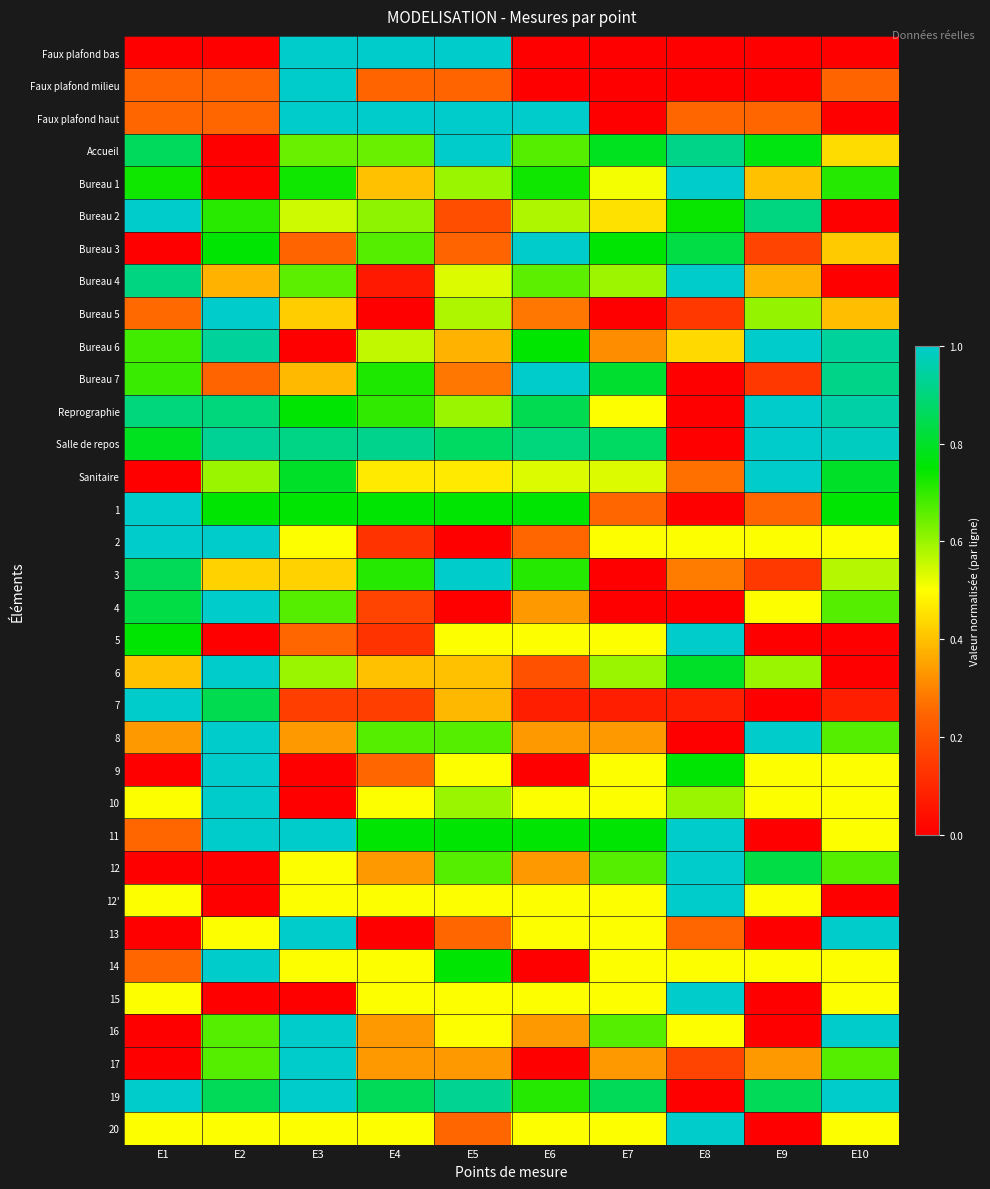

Reading left to right, list all the values displayed in this chart.

Faux plafond bas: E1=0.0	E2=0.0	E3=1.0	E4=1.0	E5=1.0	E6=0.0	E7=0.0	E8=0.0	E9=0.0	E10=0.0
Faux plafond milieu: E1=0.2	E2=0.2	E3=1.0	E4=0.2	E5=0.2	E6=0.0	E7=0.0	E8=0.0	E9=0.0	E10=0.2
Faux plafond haut: E1=0.3	E2=0.3	E3=1.0	E4=1.0	E5=1.0	E6=1.0	E7=0.0	E8=0.3	E9=0.3	E10=0.0
Accueil: E1=0.9	E2=0.0	E3=0.6	E4=0.6	E5=1.0	E6=0.7	E7=0.8	E8=0.9	E9=0.8	E10=0.4
Bureau 1: E1=0.7	E2=0.0	E3=0.7	E4=0.4	E5=0.6	E6=0.7	E7=0.5	E8=1.0	E9=0.4	E10=0.7
Bureau 2: E1=1.0	E2=0.7	E3=0.5	E4=0.6	E5=0.2	E6=0.6	E7=0.5	E8=0.7	E9=0.9	E10=0.0
Bureau 3: E1=0.0	E2=0.8	E3=0.2	E4=0.7	E5=0.2	E6=1.0	E7=0.8	E8=0.8	E9=0.2	E10=0.4
Bureau 4: E1=0.9	E2=0.4	E3=0.7	E4=0.1	E5=0.5	E6=0.7	E7=0.6	E8=1.0	E9=0.4	E10=0.0
Bureau 5: E1=0.3	E2=1.0	E3=0.4	E4=0.0	E5=0.6	E6=0.3	E7=0.0	E8=0.1	E9=0.6	E10=0.4
Bureau 6: E1=0.7	E2=0.9	E3=0.0	E4=0.6	E5=0.4	E6=0.7	E7=0.3	E8=0.4	E9=1.0	E10=0.9
Bureau 7: E1=0.7	E2=0.2	E3=0.4	E4=0.7	E5=0.3	E6=1.0	E7=0.8	E8=0.0	E9=0.1	E10=0.9
Reprographie: E1=0.9	E2=0.9	E3=0.8	E4=0.7	E5=0.6	E6=0.9	E7=0.5	E8=0.0	E9=1.0	E10=1.0
Salle de repos: E1=0.8	E2=0.9	E3=0.9	E4=0.9	E5=0.9	E6=0.9	E7=0.9	E8=0.0	E9=1.0	E10=1.0
Sanitaire: E1=0.0	E2=0.6	E3=0.8	E4=0.5	E5=0.5	E6=0.5	E7=0.5	E8=0.3	E9=1.0	E10=0.8
1: E1=1.0	E2=0.8	E3=0.8	E4=0.8	E5=0.8	E6=0.8	E7=0.2	E8=0.0	E9=0.2	E10=0.8
2: E1=1.0	E2=1.0	E3=0.5	E4=0.1	E5=0.0	E6=0.2	E7=0.5	E8=0.5	E9=0.5	E10=0.5
3: E1=0.9	E2=0.4	E3=0.4	E4=0.7	E5=1.0	E6=0.7	E7=0.0	E8=0.3	E9=0.1	E10=0.6
4: E1=0.8	E2=1.0	E3=0.7	E4=0.2	E5=0.0	E6=0.3	E7=0.0	E8=0.0	E9=0.5	E10=0.7
5: E1=0.8	E2=0.0	E3=0.2	E4=0.1	E5=0.5	E6=0.5	E7=0.5	E8=1.0	E9=0.0	E10=0.0
6: E1=0.4	E2=1.0	E3=0.6	E4=0.4	E5=0.4	E6=0.2	E7=0.6	E8=0.8	E9=0.6	E10=0.0
7: E1=1.0	E2=0.8	E3=0.2	E4=0.2	E5=0.4	E6=0.1	E7=0.1	E8=0.1	E9=0.0	E10=0.1
8: E1=0.3	E2=1.0	E3=0.3	E4=0.7	E5=0.7	E6=0.3	E7=0.3	E8=0.0	E9=1.0	E10=0.7
9: E1=0.0	E2=1.0	E3=0.0	E4=0.2	E5=0.5	E6=0.0	E7=0.5	E8=0.8	E9=0.5	E10=0.5
10: E1=0.5	E2=1.0	E3=0.0	E4=0.5	E5=0.6	E6=0.5	E7=0.5	E8=0.6	E9=0.5	E10=0.5
11: E1=0.2	E2=1.0	E3=1.0	E4=0.8	E5=0.8	E6=0.8	E7=0.8	E8=1.0	E9=0.0	E10=0.5
12: E1=0.0	E2=0.0	E3=0.5	E4=0.3	E5=0.7	E6=0.3	E7=0.7	E8=1.0	E9=0.8	E10=0.7
12': E1=0.5	E2=0.0	E3=0.5	E4=0.5	E5=0.5	E6=0.5	E7=0.5	E8=1.0	E9=0.5	E10=0.0
13: E1=0.0	E2=0.5	E3=1.0	E4=0.0	E5=0.2	E6=0.5	E7=0.5	E8=0.2	E9=0.0	E10=1.0
14: E1=0.2	E2=1.0	E3=0.5	E4=0.5	E5=0.8	E6=0.0	E7=0.5	E8=0.5	E9=0.5	E10=0.5
15: E1=0.5	E2=0.0	E3=0.0	E4=0.5	E5=0.5	E6=0.5	E7=0.5	E8=1.0	E9=0.0	E10=0.5
16: E1=0.0	E2=0.7	E3=1.0	E4=0.3	E5=0.5	E6=0.3	E7=0.7	E8=0.5	E9=0.0	E10=1.0
17: E1=0.0	E2=0.7	E3=1.0	E4=0.3	E5=0.3	E6=0.0	E7=0.3	E8=0.2	E9=0.3	E10=0.7
19: E1=1.0	E2=0.9	E3=1.0	E4=0.9	E5=0.9	E6=0.7	E7=0.9	E8=0.0	E9=0.9	E10=1.0
20: E1=0.5	E2=0.5	E3=0.5	E4=0.5	E5=0.2	E6=0.5	E7=0.5	E8=1.0	E9=0.0	E10=0.5